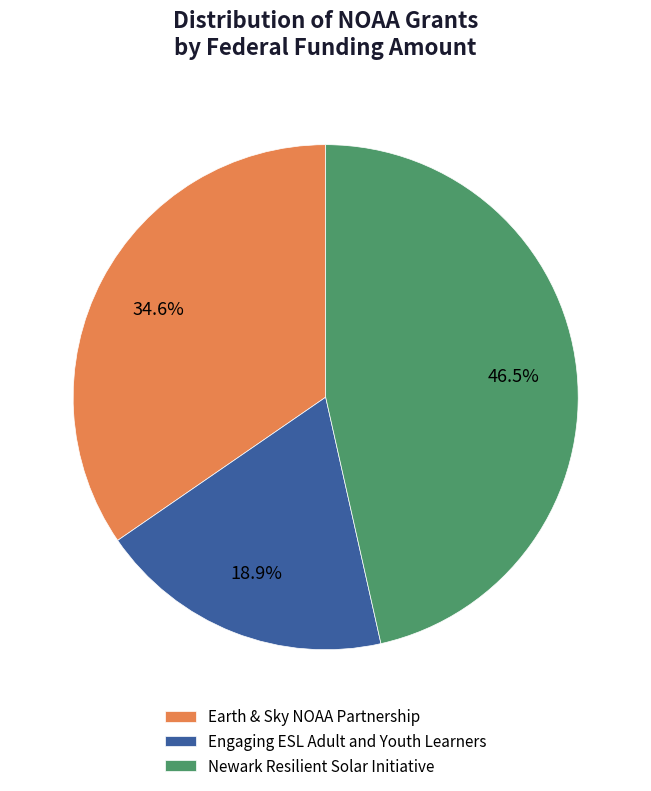

Does Engaging ESL Adult and Youth Learners account for over 50% of the chart?

No